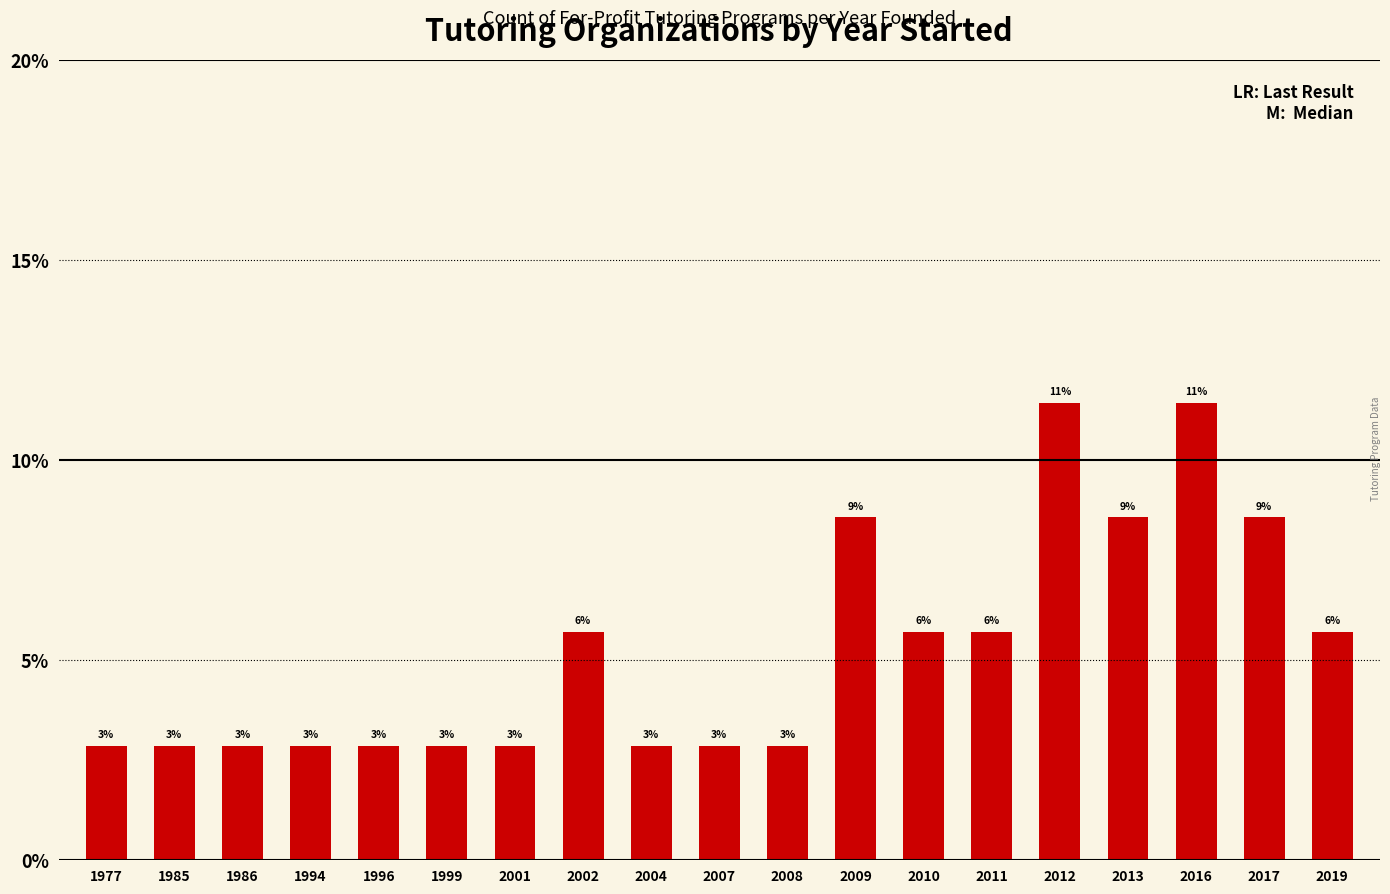

Does the chart contain any negative values?

No